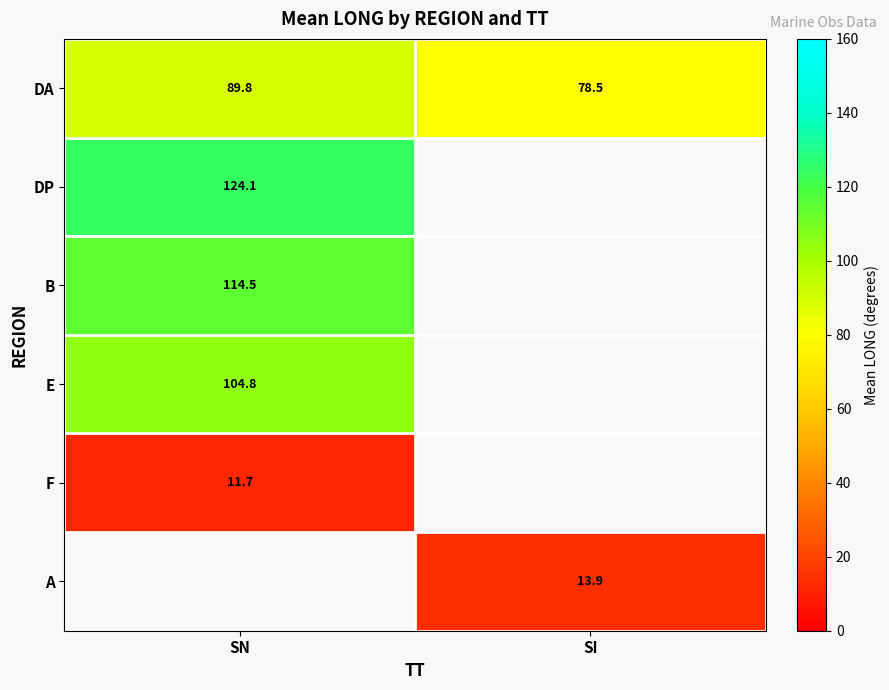

What is the minimum value for DA?

78.5